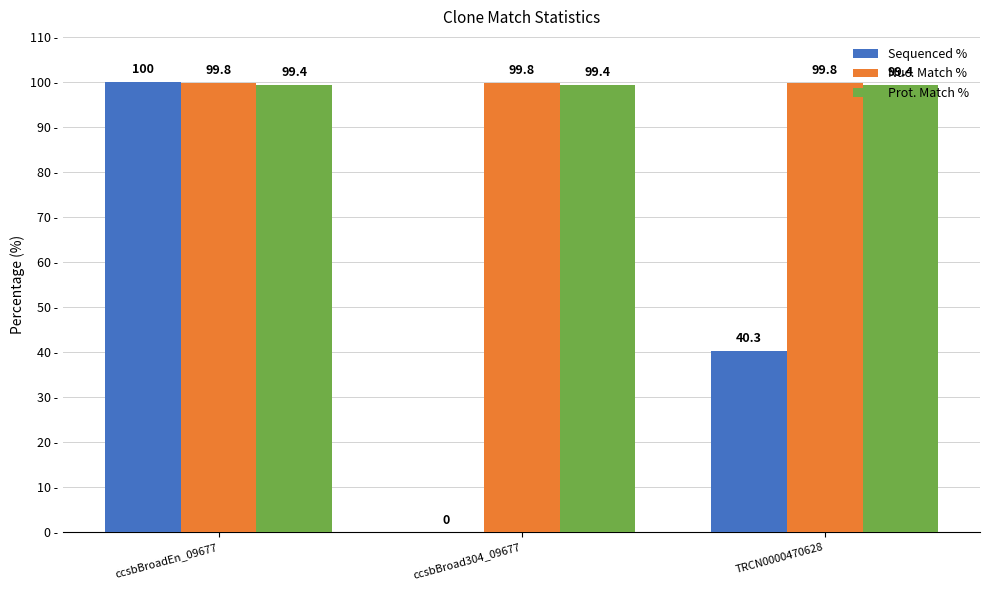

What is the sum of the Sequenced % values at TRCN0000470628 and ccsbBroad304_09677?

40.3